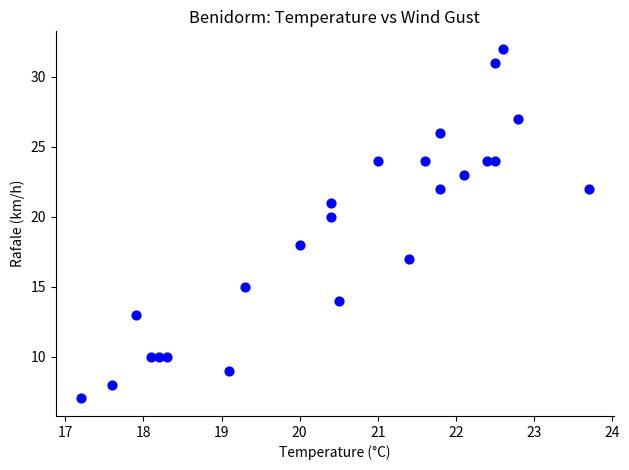

What is the range of Y values (max minus min)?

25